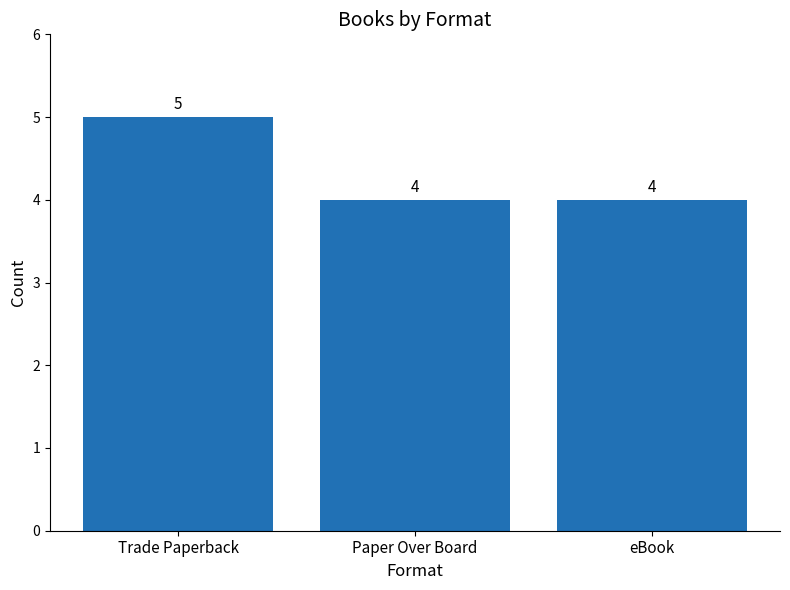

What is the ratio of the value at Paper Over Board to the value at eBook?

1.0